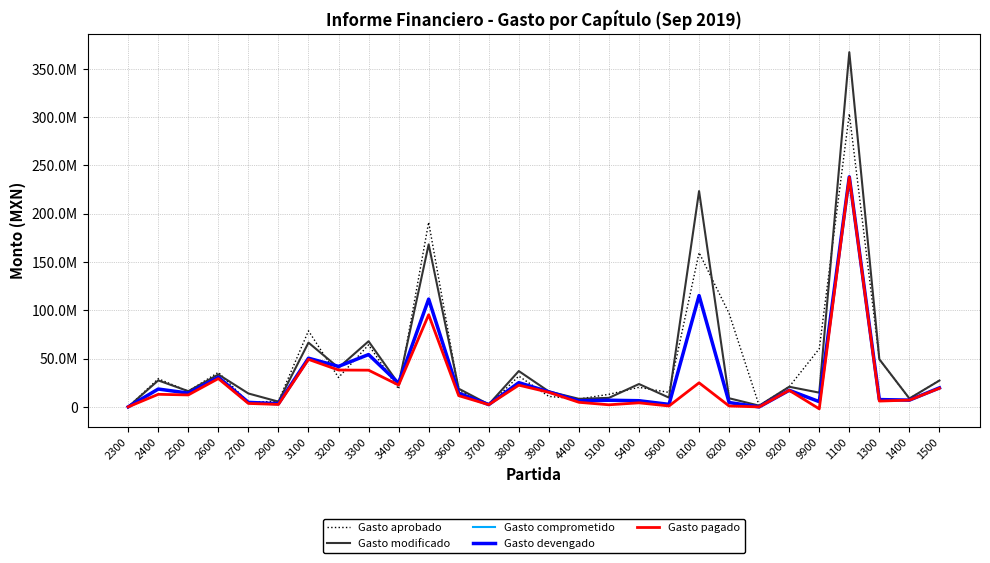

Is this an area chart (filled region under the line)?

No